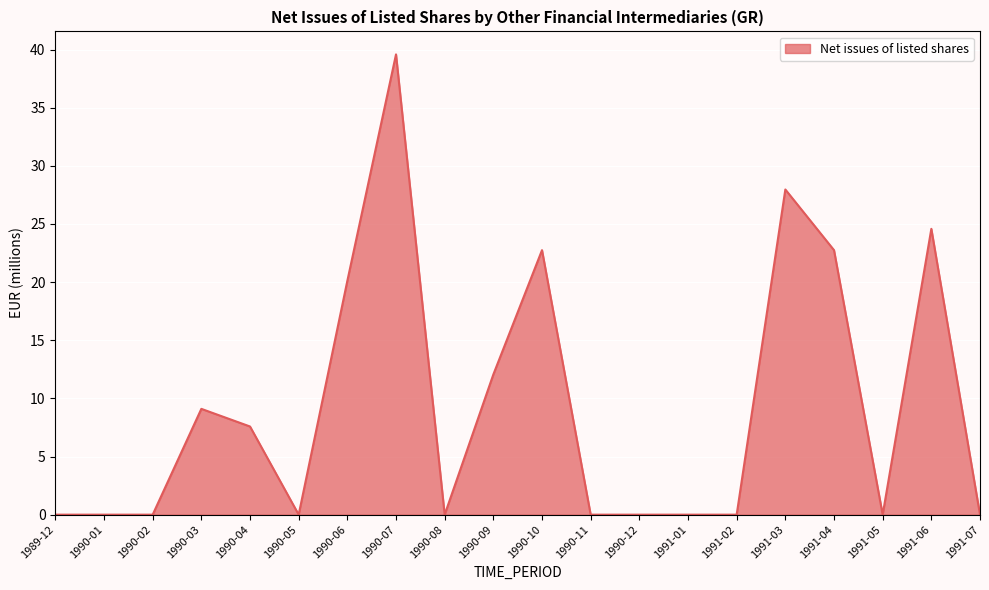

Is it true that the value at 1991-01 is 0.0?

True